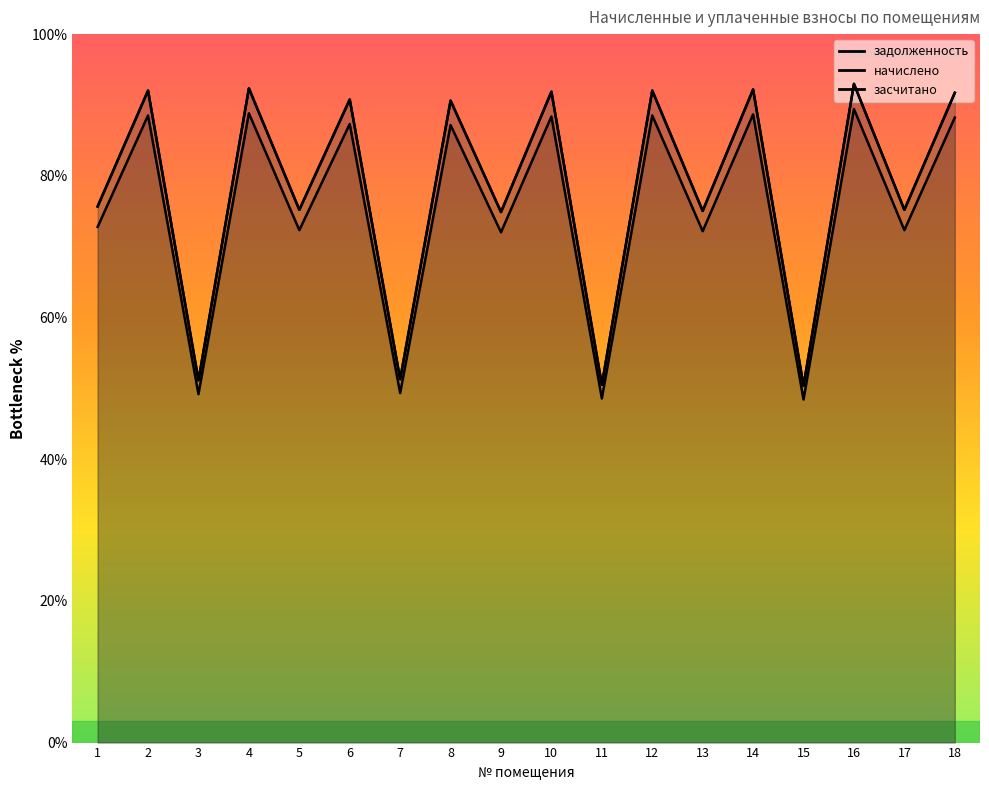

What are all the series names shown in the legend?

задолженность, начислено, засчитано